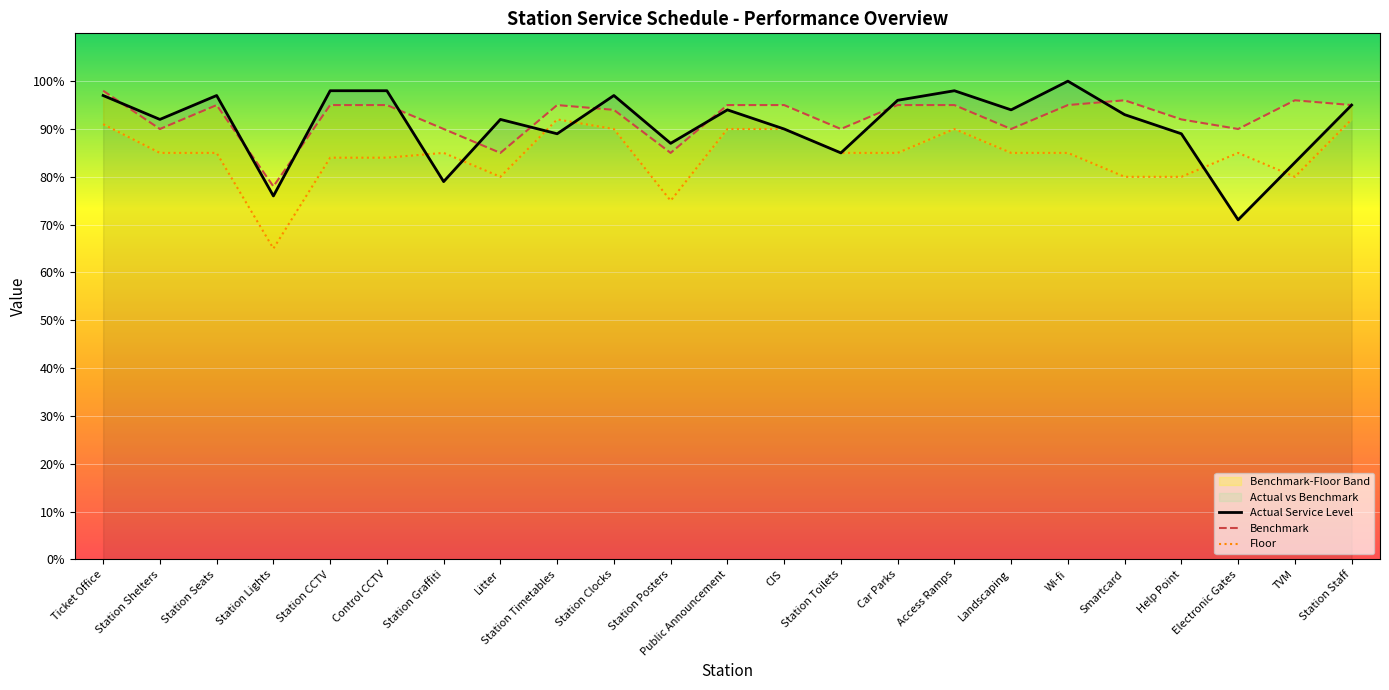

Which label corresponds to the smallest value in the chart?

Station Lights